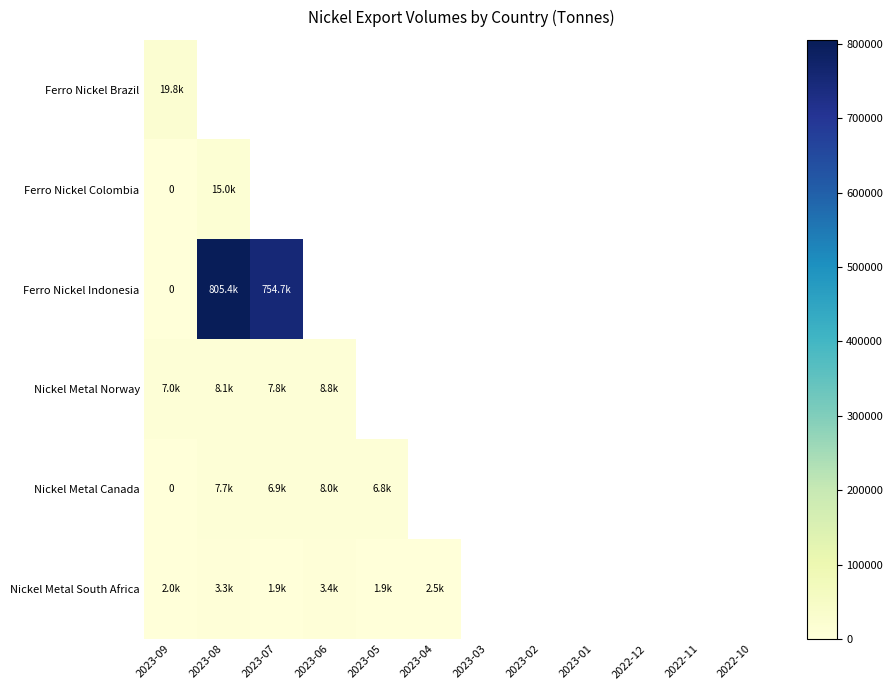

Is it true that Ferro Nickel Colombia equals 16217 at 2023-06?

False